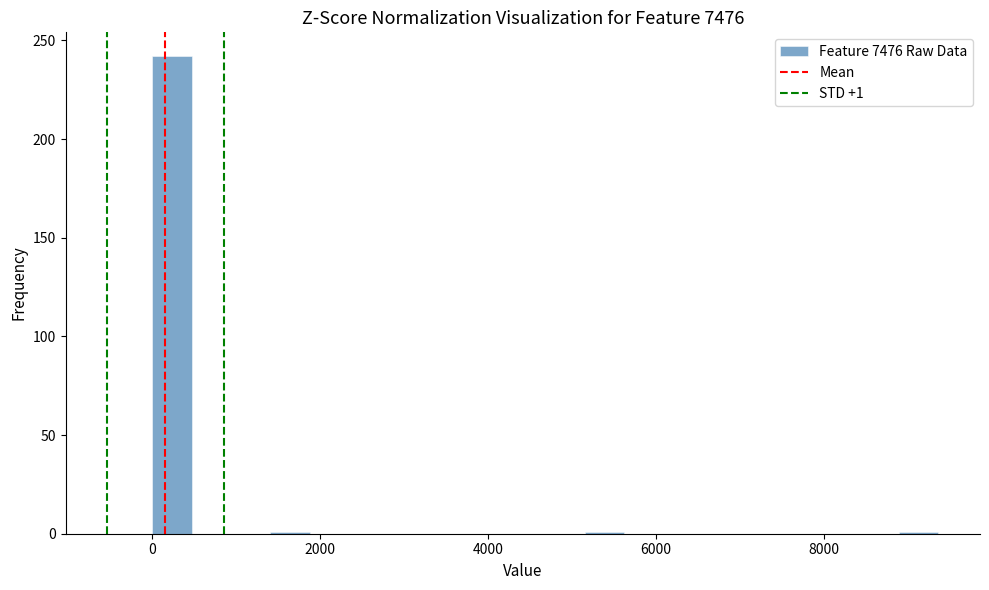

Around what value on the x-axis is the tallest bar? Give the approximate position of its centre, as read against the axis.

200